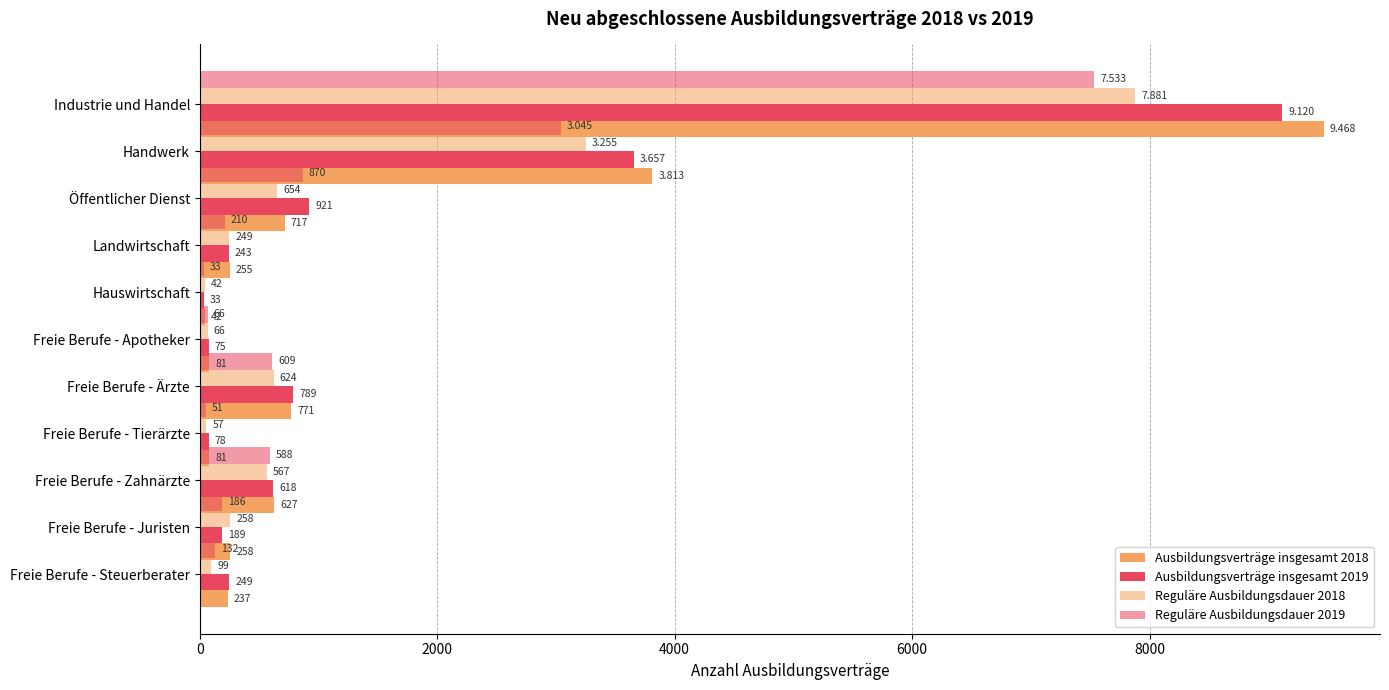

Does the chart contain any negative values?

No